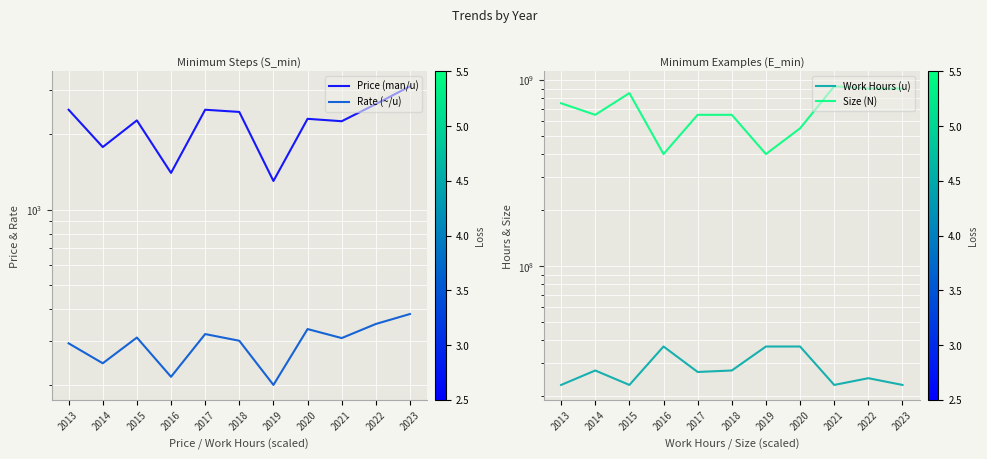

What is the total value across all series at 2018?

677502750.0